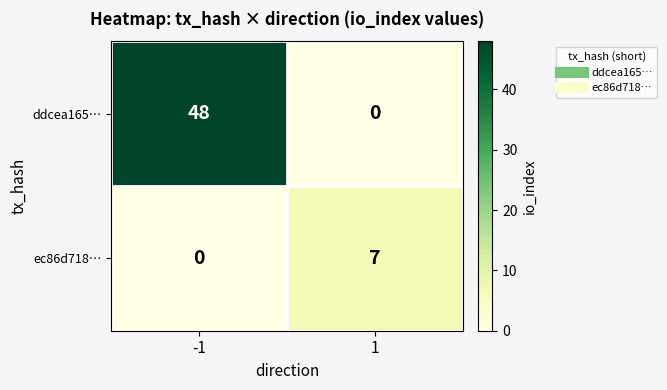

Which series has the largest range (max minus min)?

ddcea165…